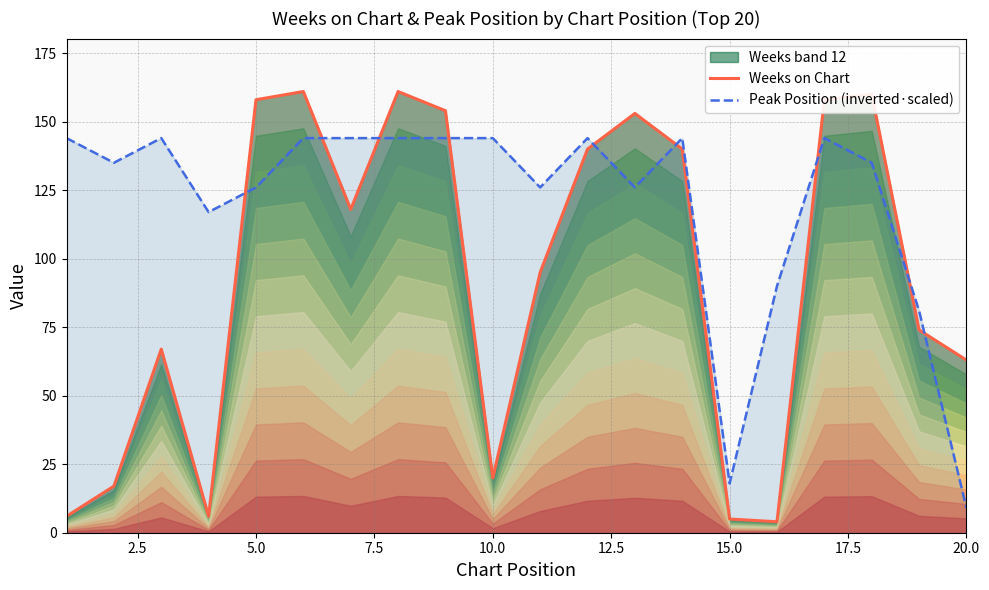

What is the lowest value of the Peak Position (inverted·scaled) series?

9